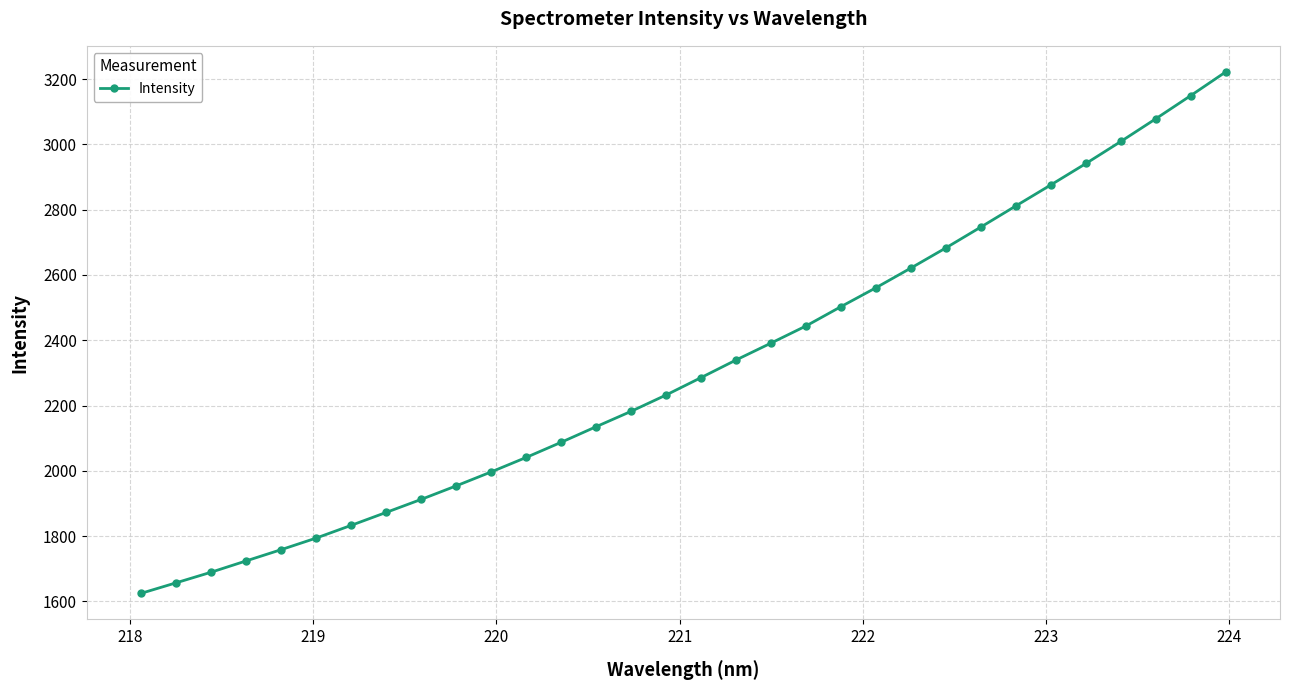

What is the value of the 4th point from the left?

1723.7